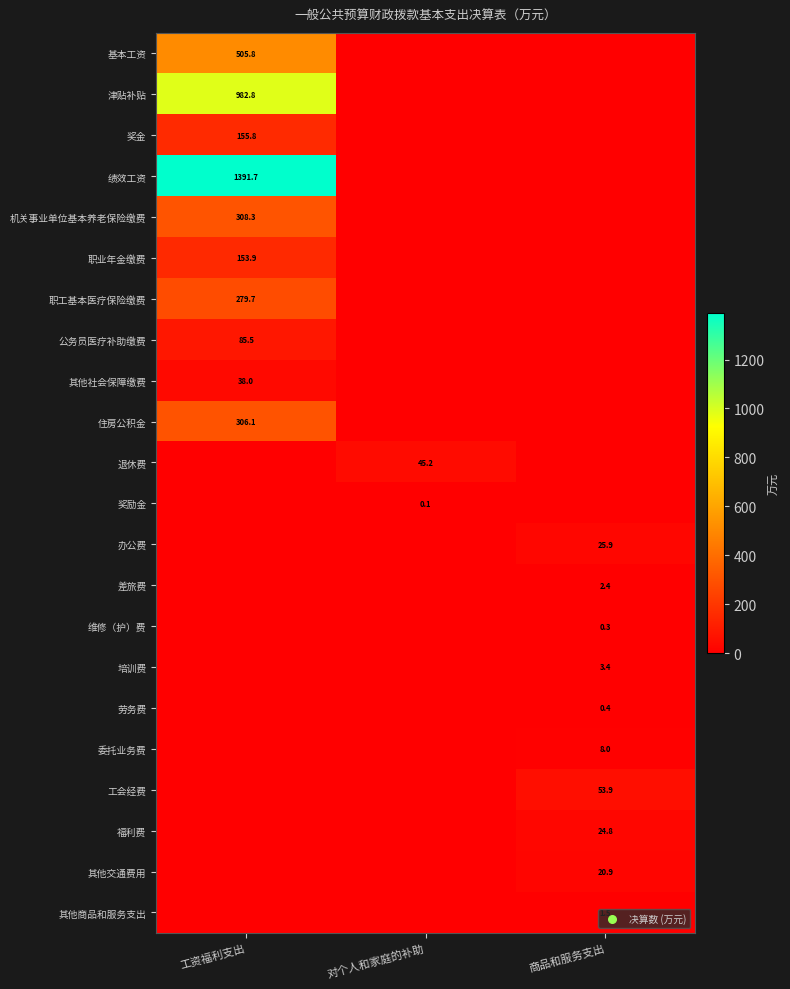

Is it true that 维修（护）费 equals 0.3 at 商品和服务支出?

True